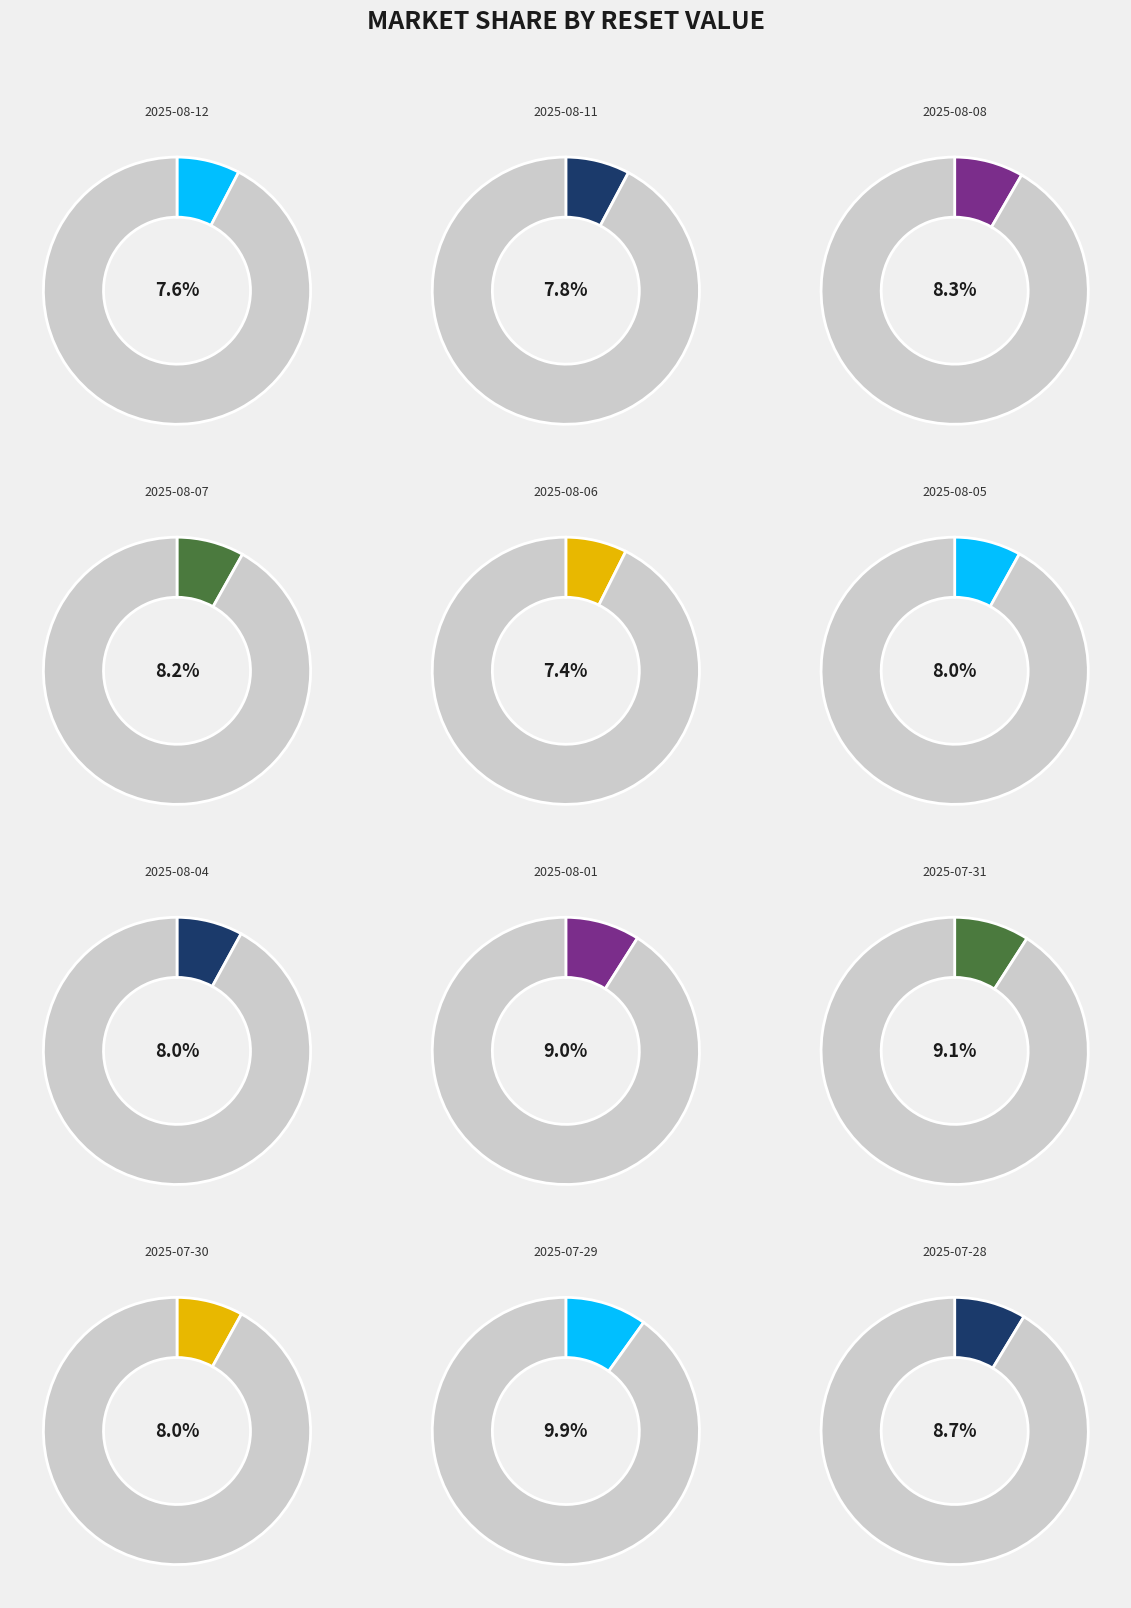

Between 2025-07-29 and 2025-08-12, which is larger?

2025-07-29